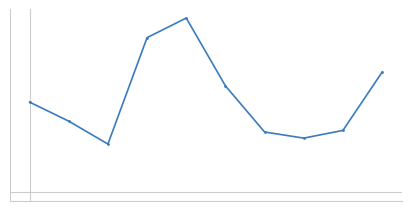

What is the difference between the second highest and minimum values?

609